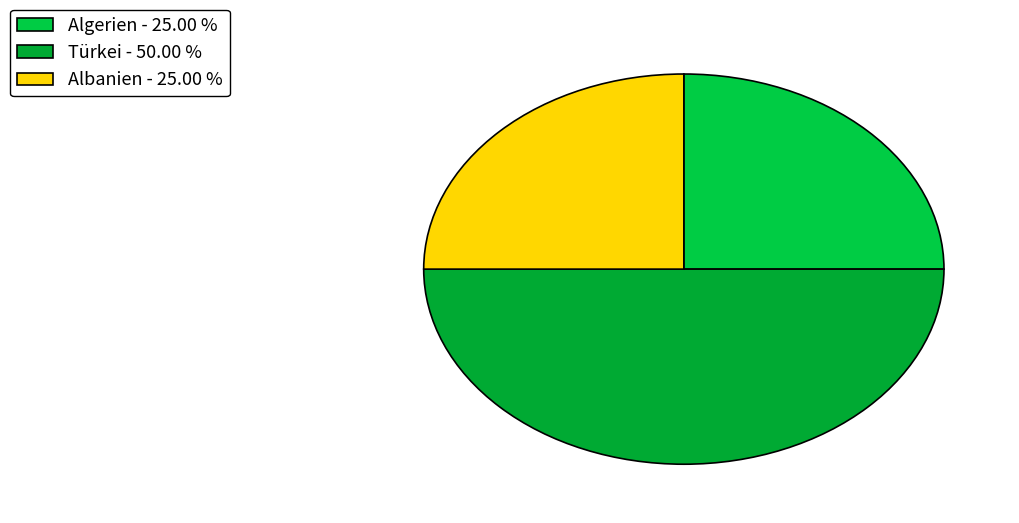

How many segments does this pie chart have?

3